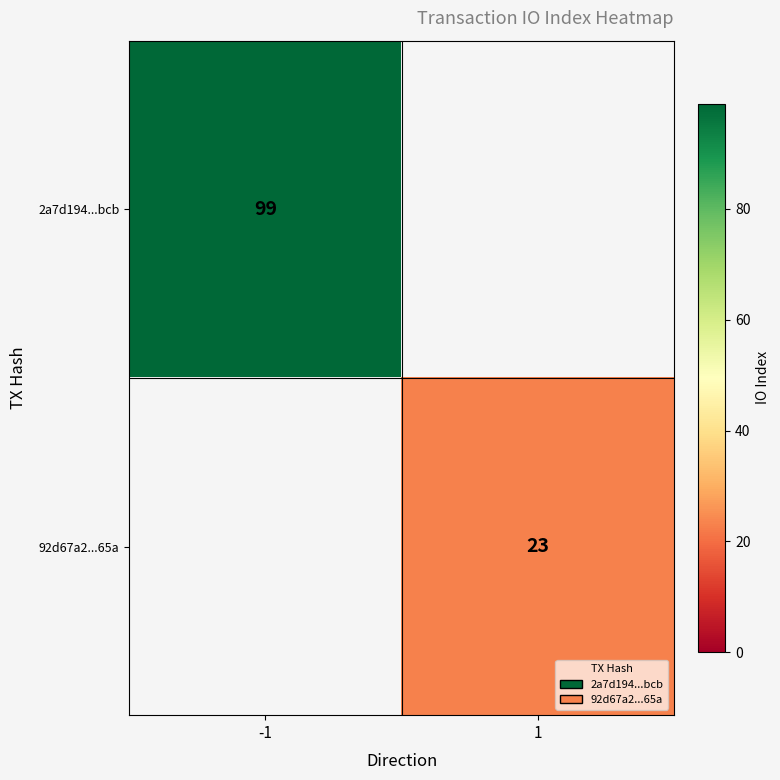

The value of 2a7d194...bcb at -1 is 137. True or false?

False